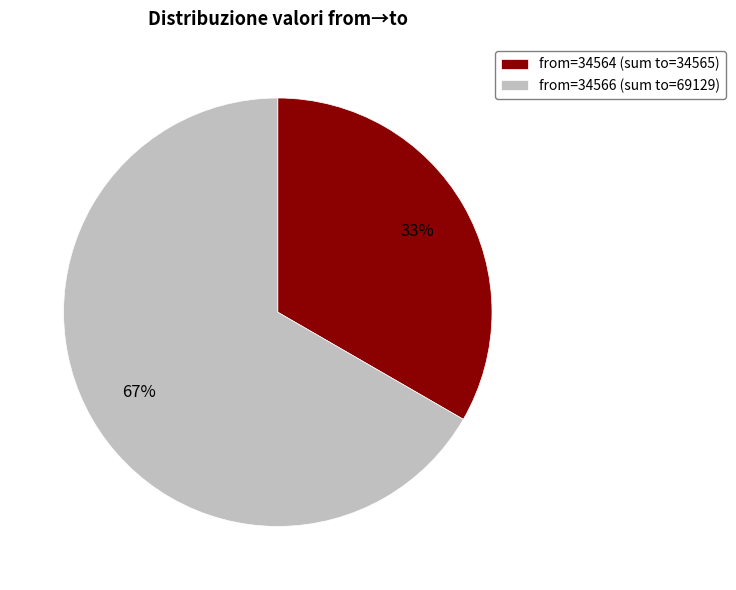

What percentage is the from=34566 (sum to=69129) slice, to the nearest percent?

67%